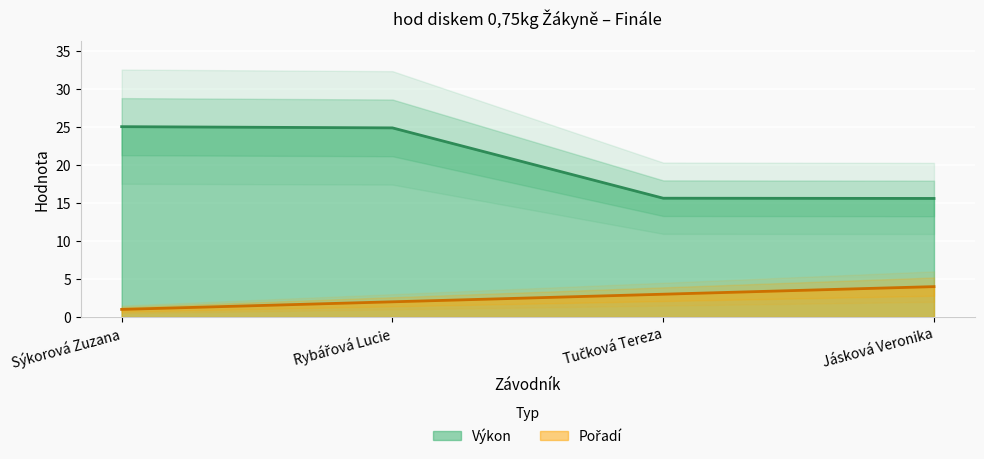

List the series in order of their overall mean, highest first.

Výkon, Pořadí